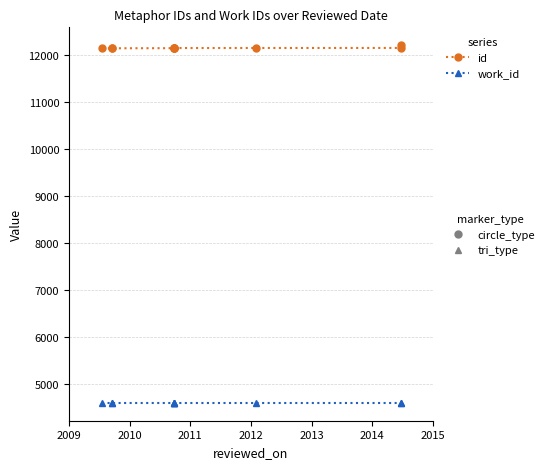

What is the difference between the highest and lowest values at 2012?

7539